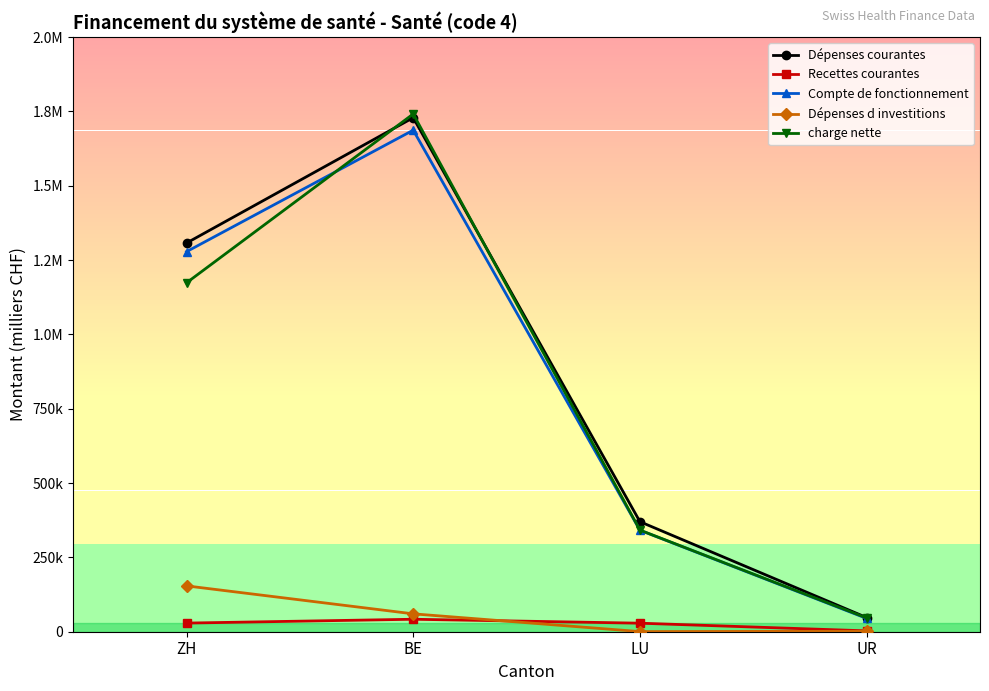

At which category is the sum across all series the highest?

BE